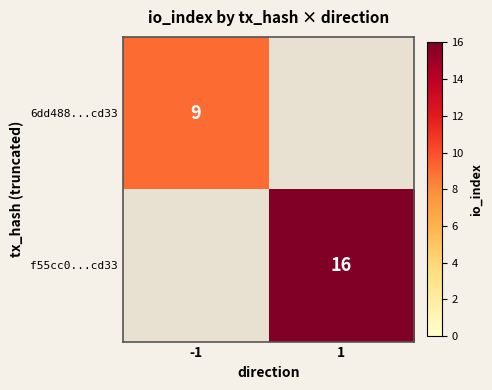

What is the greatest value displayed?

16